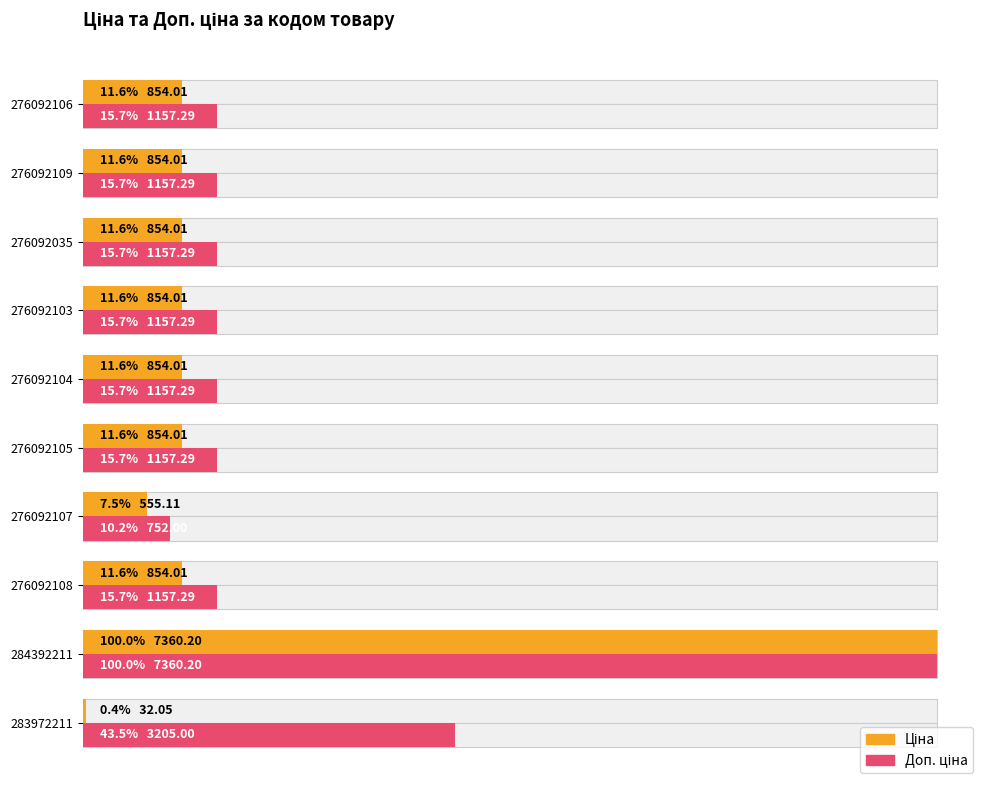

How many bars are there in each group?

2